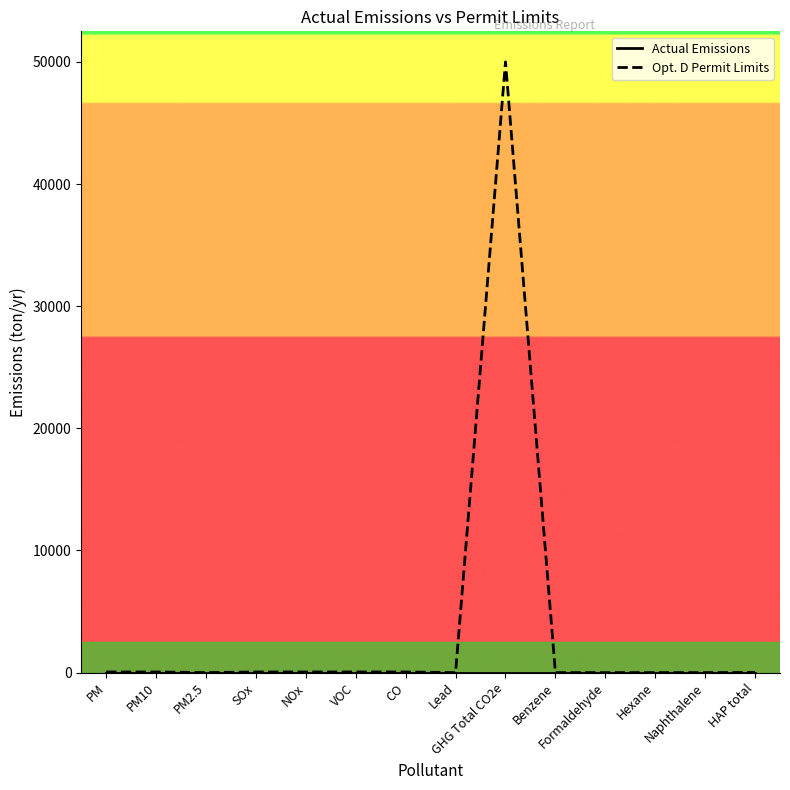

Which series has the largest total across all categories?

Opt. D Permit Limits